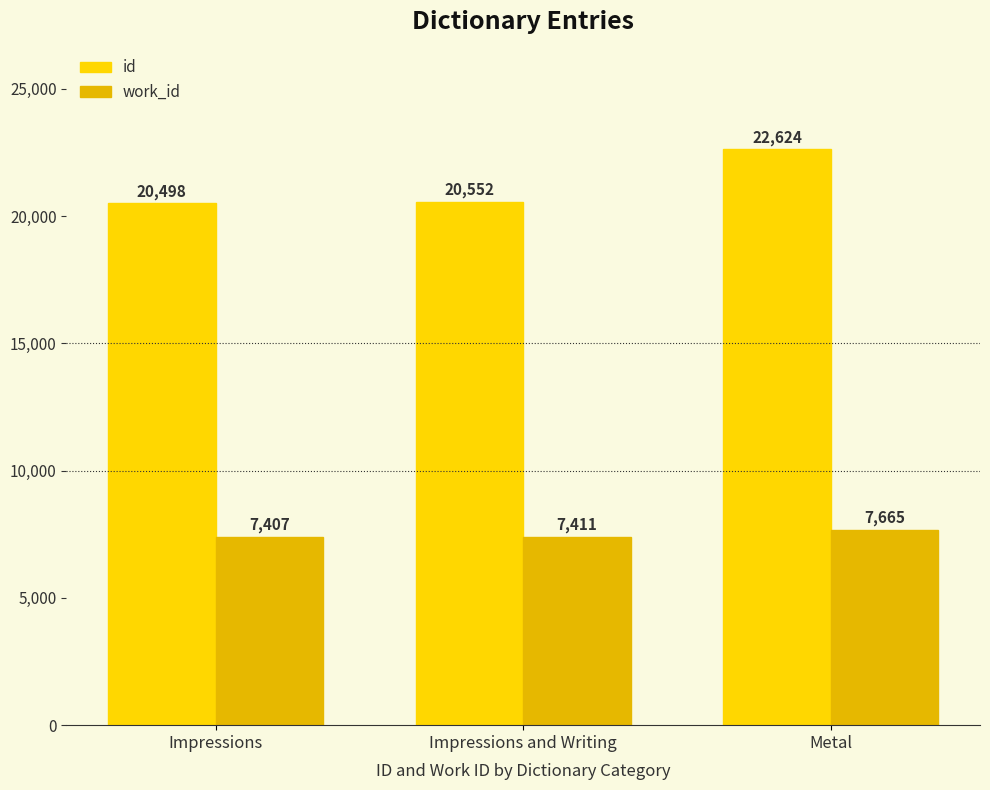

Which series has the largest total across all categories?

id